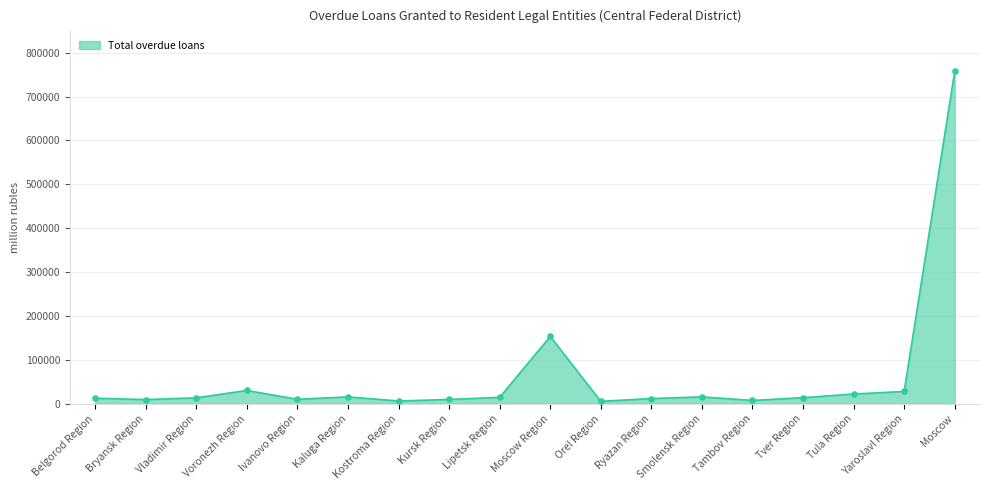

Is the value of by credit institutions of the given region at Kostroma Region greater than the value of by credit institutions of other regions (non-residents) at Tambov Region?

No